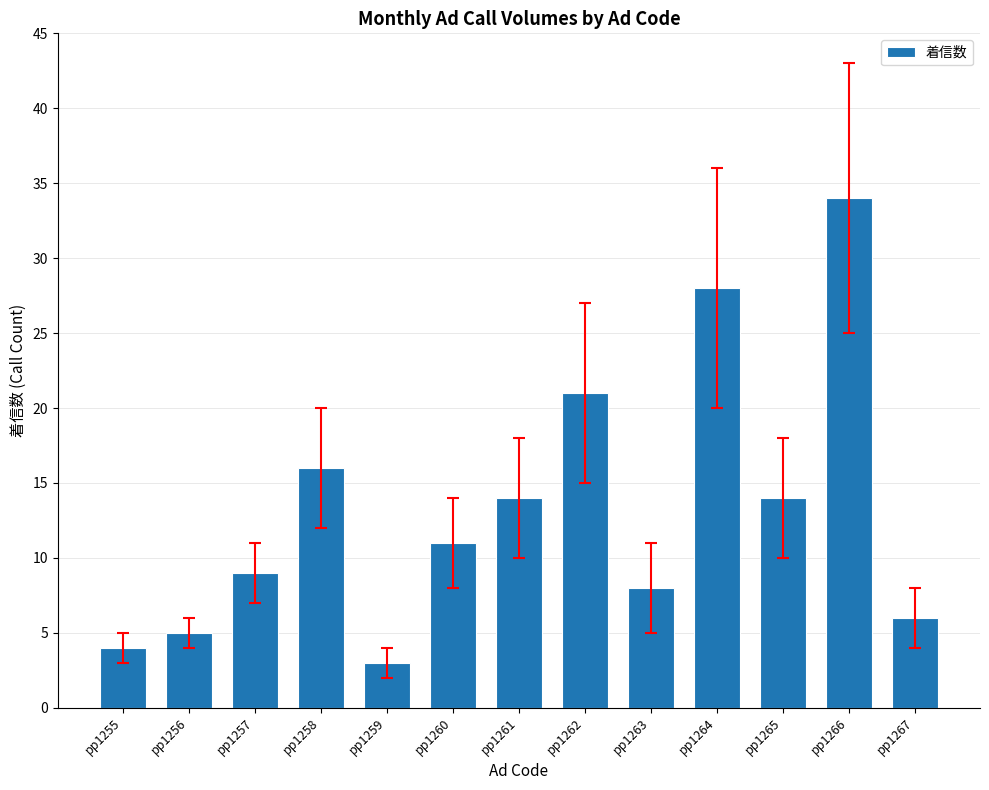

What is the difference between the maximum and minimum values?

31